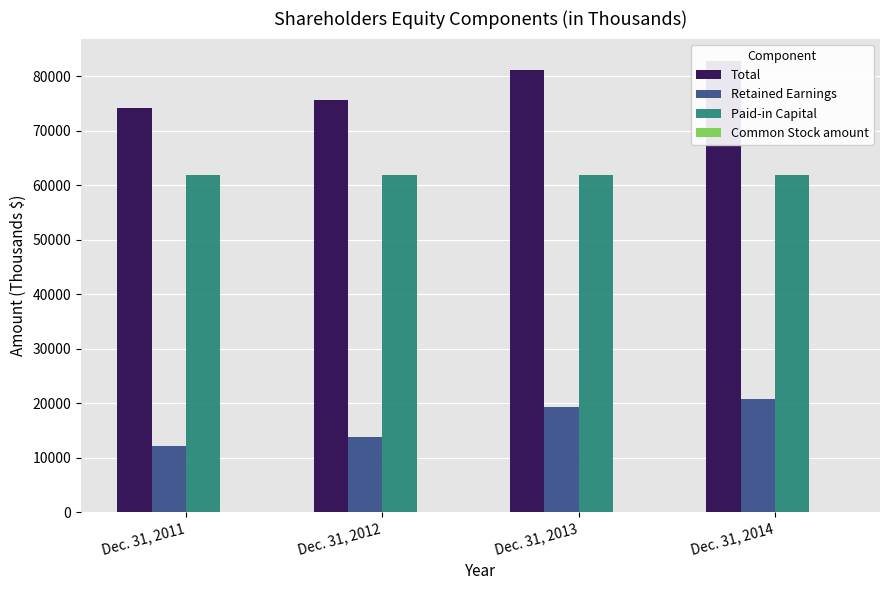

Where is Retained Earnings nearest to the value 16542?

Dec. 31, 2013